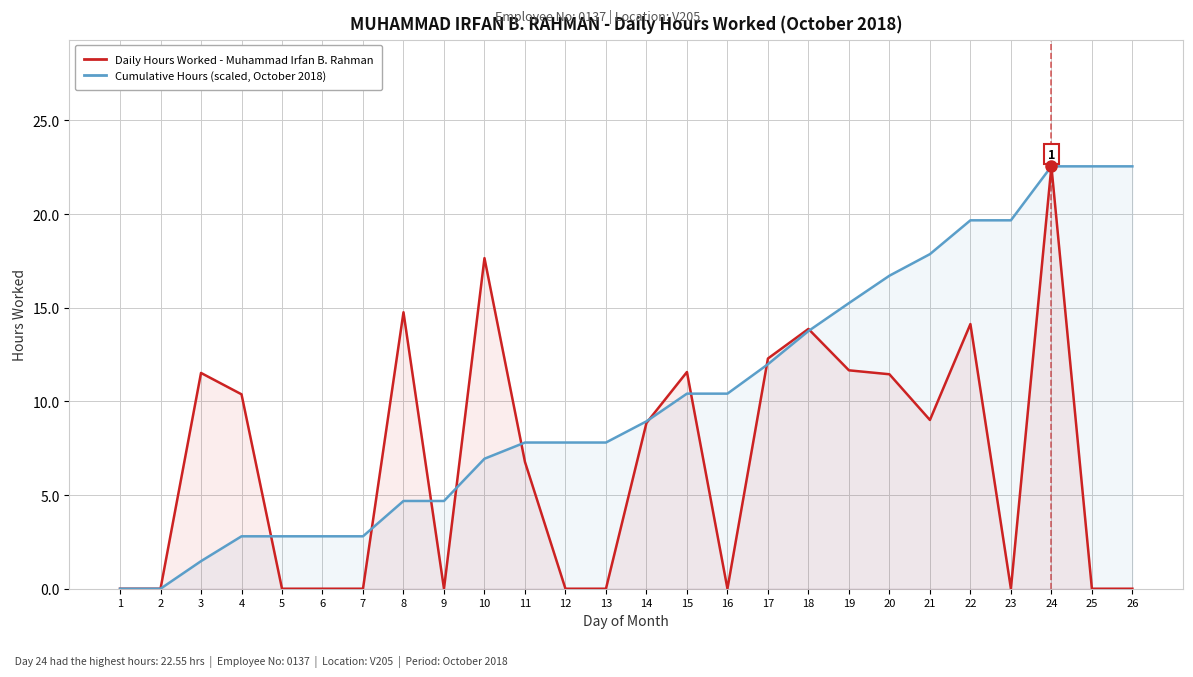

List the series in order of their peak value, lowest first.

Daily Hours Worked (Muhammad Irfan), Cumulative Hours (scaled)